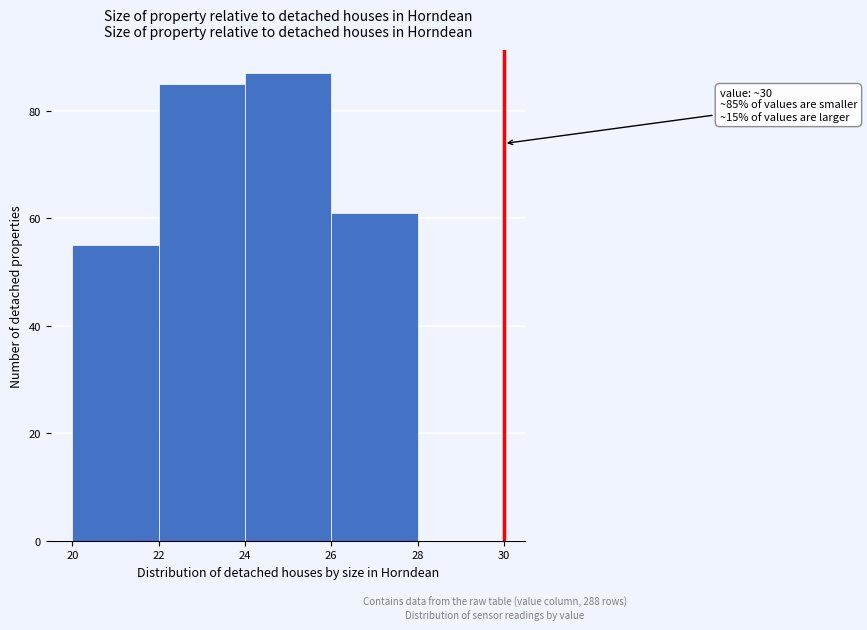

Which range on the x-axis has the tallest bar?

24 to 26